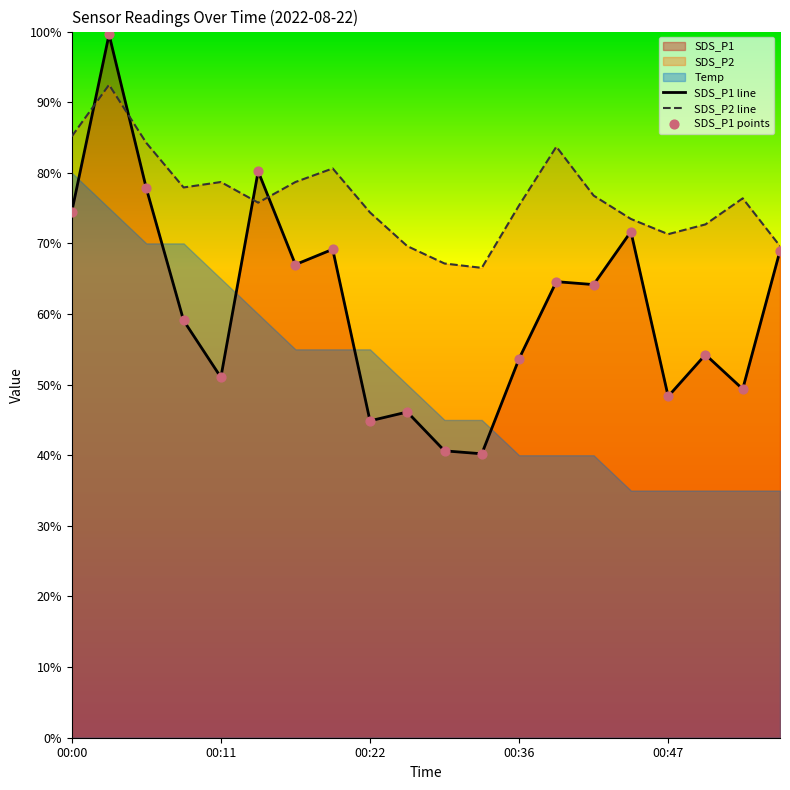

Is the value of SDS_P1 line at 9 greater than the value of SDS_P1 points at 9?

No